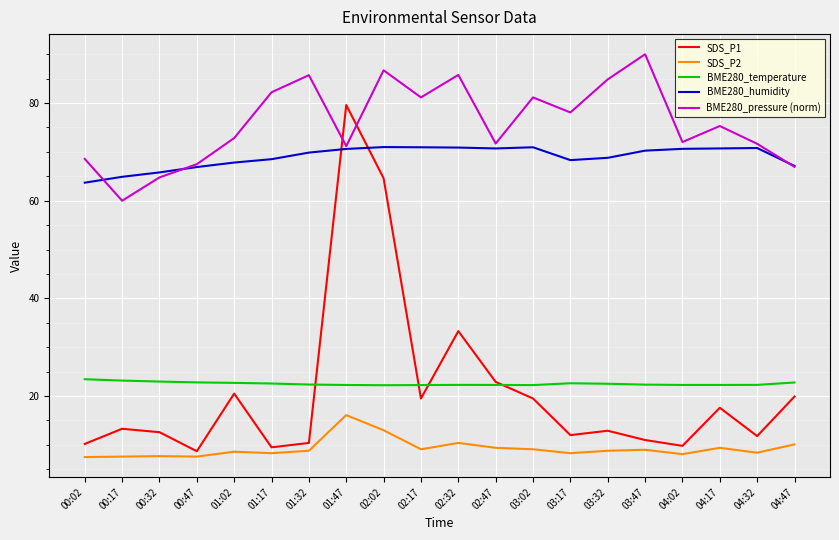

How many interior local valleys does the BME280_pressure (norm) series have?

6